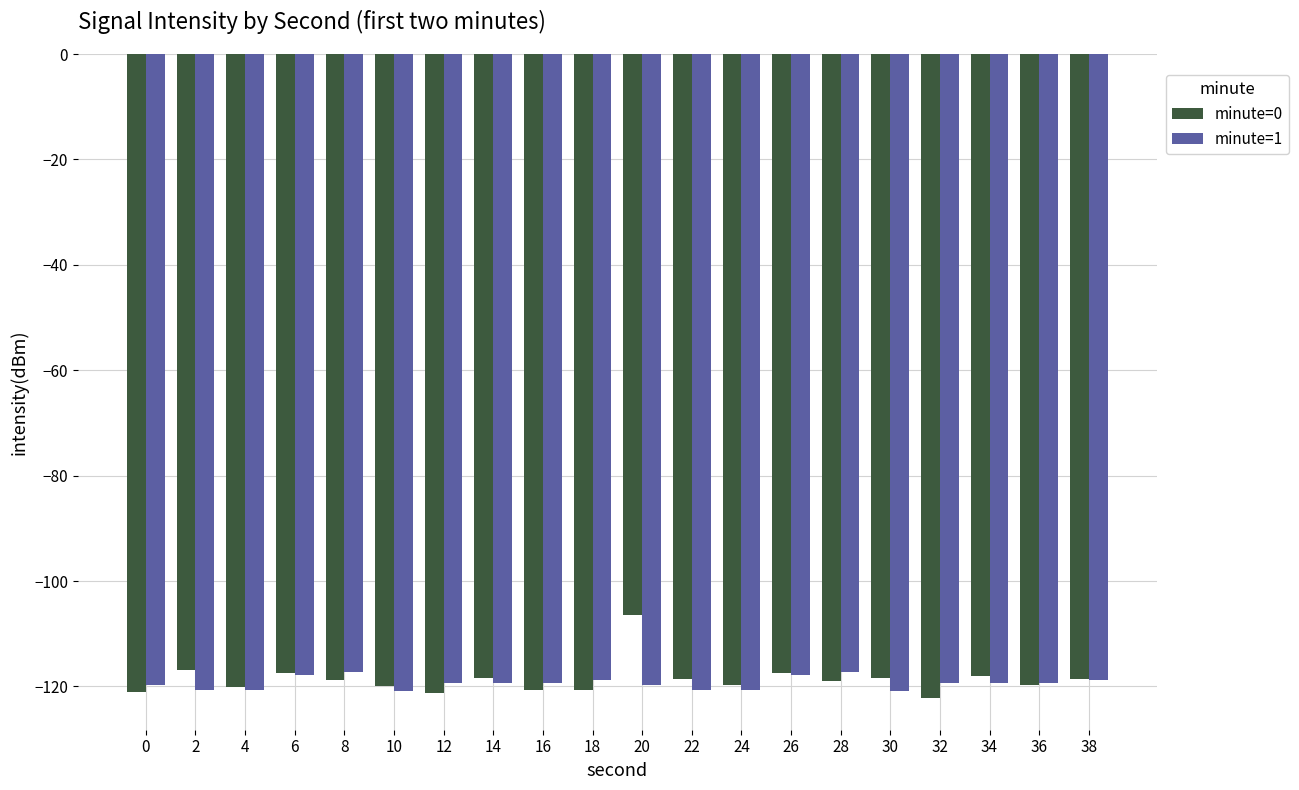

The value of minute=1 at 6 is -117.8. True or false?

True